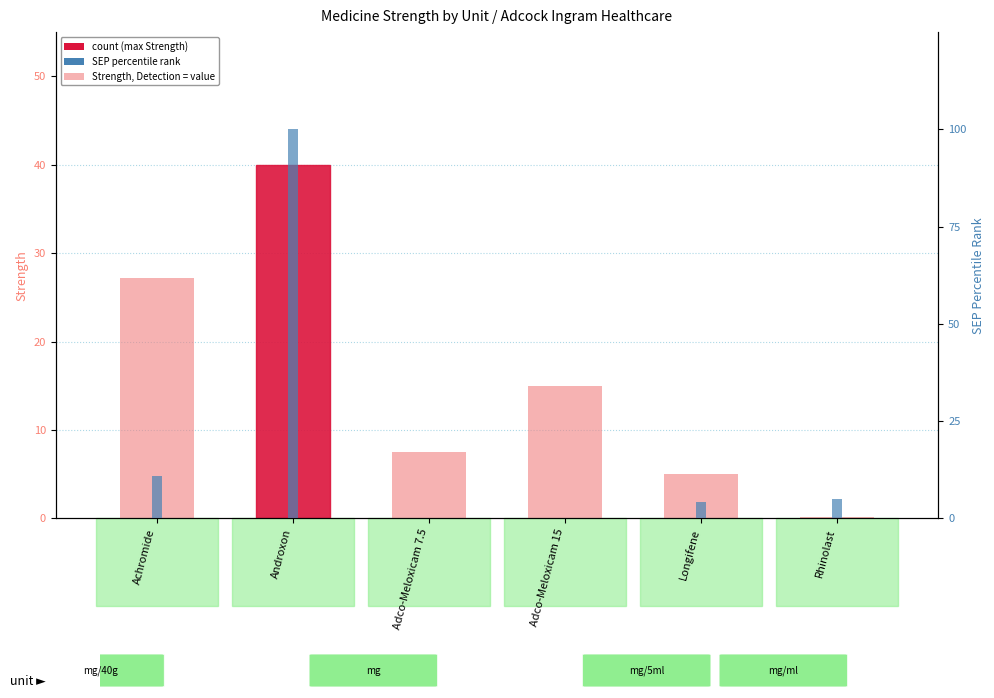

True or false: Strength (value) has a value of 40.0 at Androxon.

True